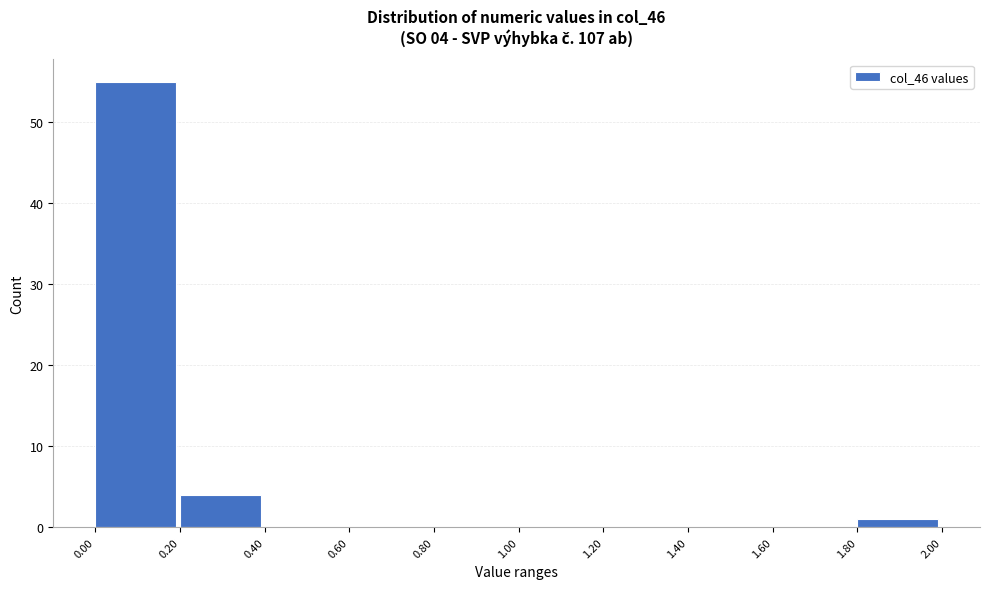

Over which range of the x-axis is the bar tallest?

0.00 to 0.20